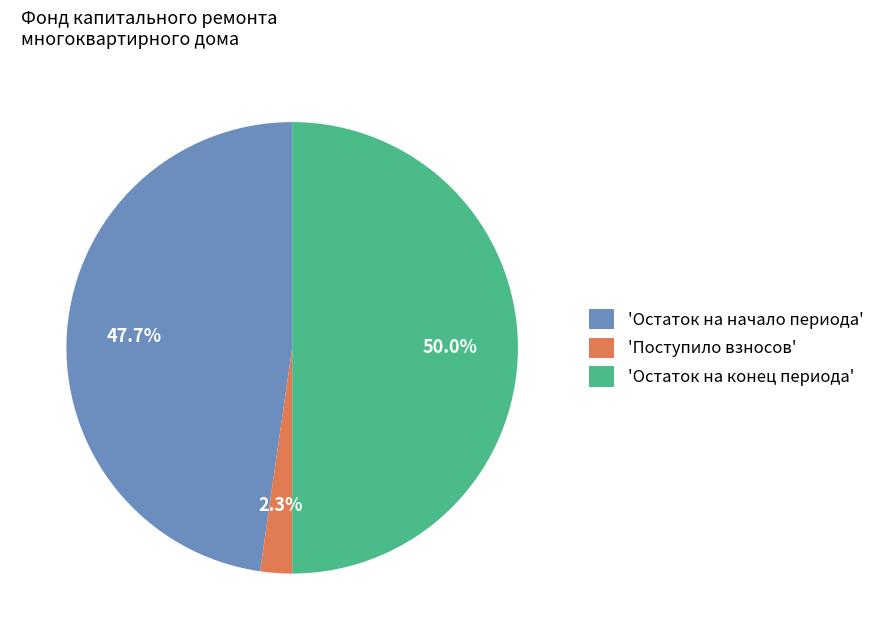

To the nearest percent, what is the average slice percentage?

33%